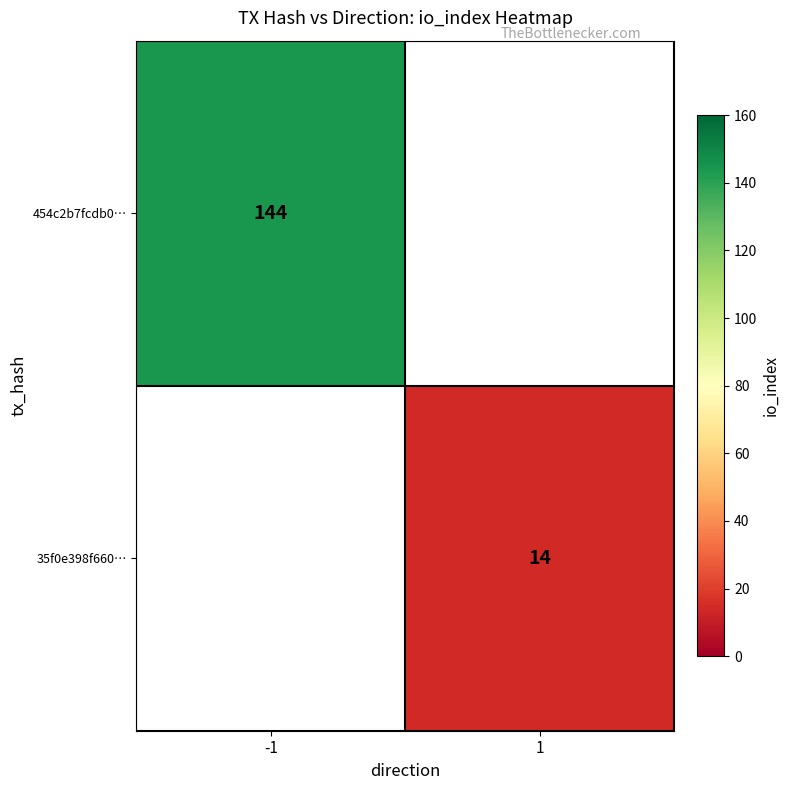

The value of 35f0e398f660… at 1 is 14. True or false?

True